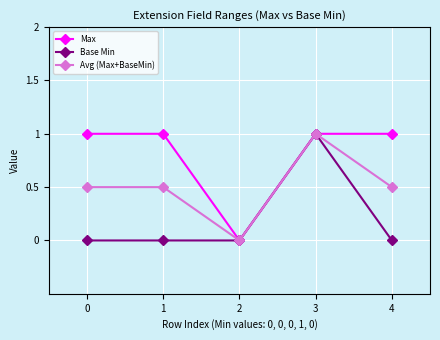

What is the total value across all series at 3?

3.0